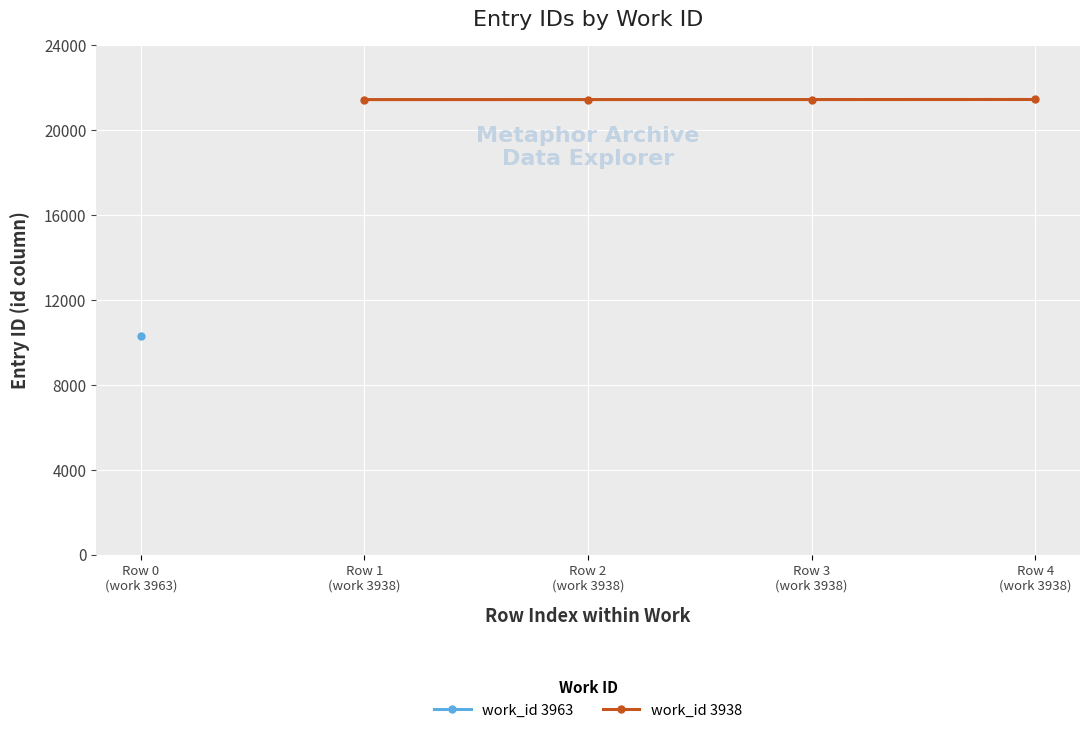

What is the value of the work_id 3938 point at the 2nd from the left?

21434